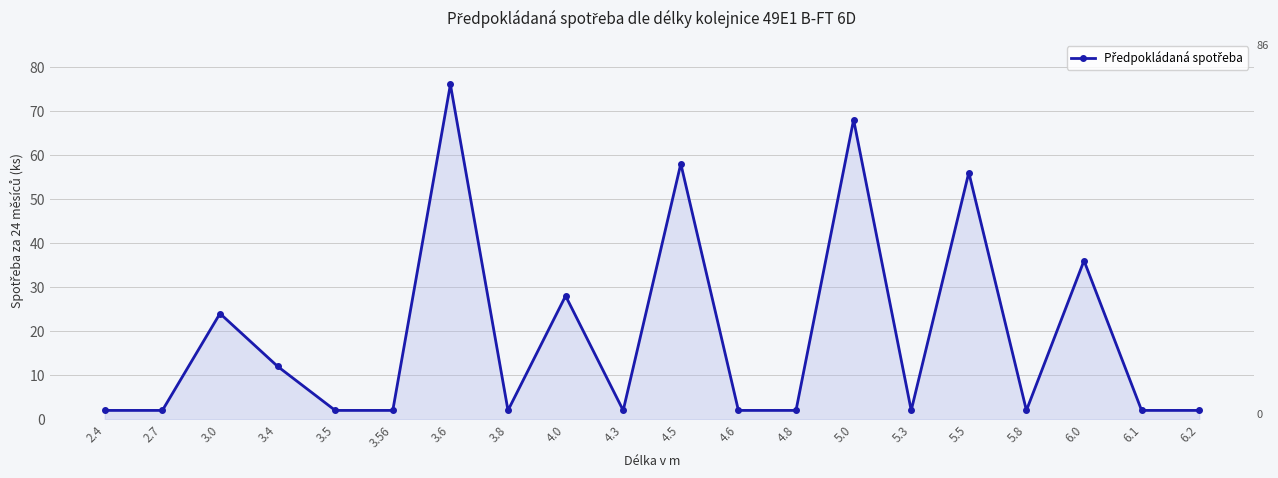

What is the sum of the values at 4.5 and 5.8?

60